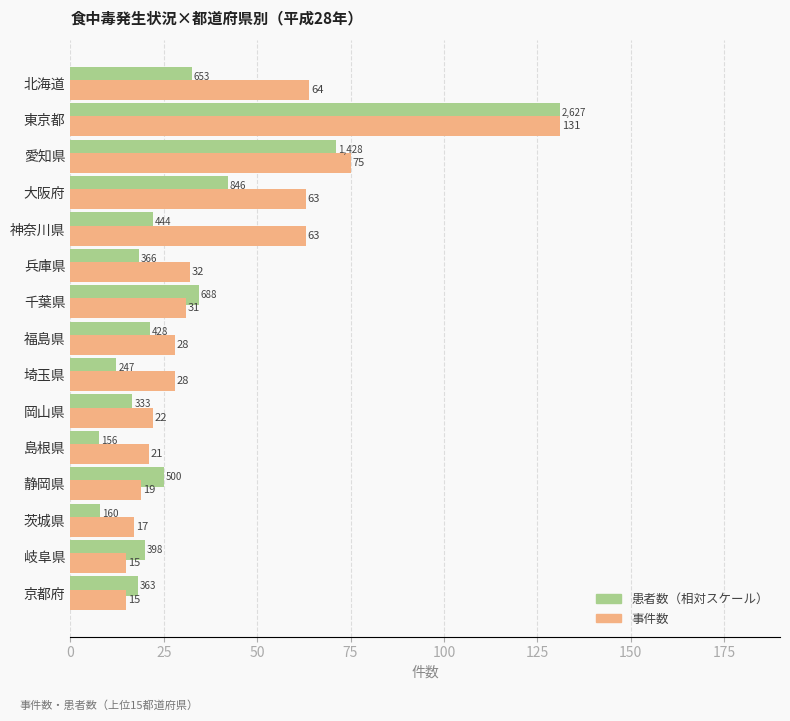

At which category is the sum across all series the highest?

東京都